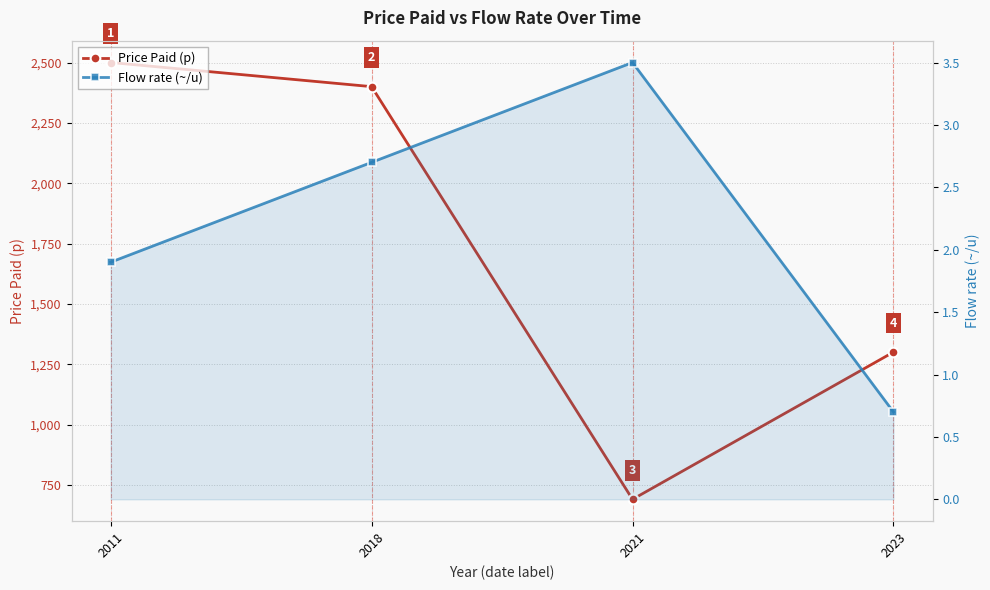

List the series in order of their overall mean, lowest first.

Flow rate (~/u), Price Paid (p)